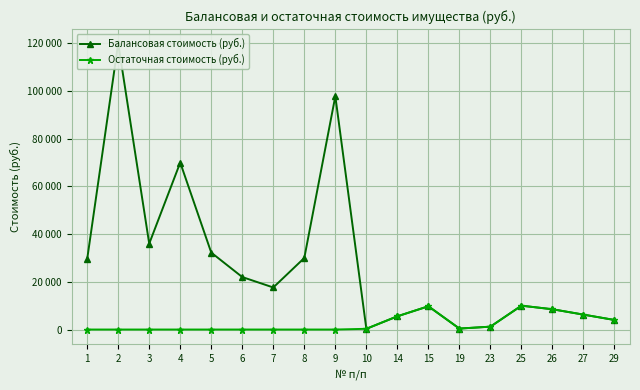

What is the total value across all series at 1?

29500